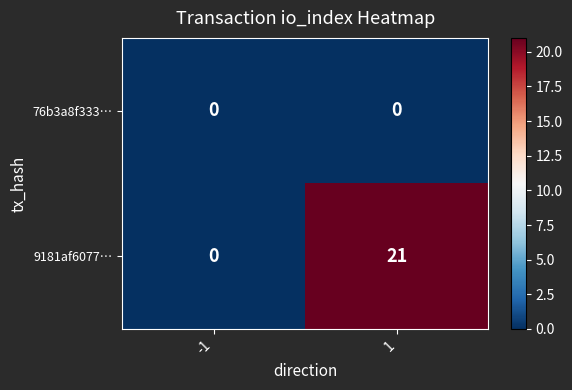

Rank the series by their maximum value, from lowest to highest.

76b3a8f333…, 9181af6077…